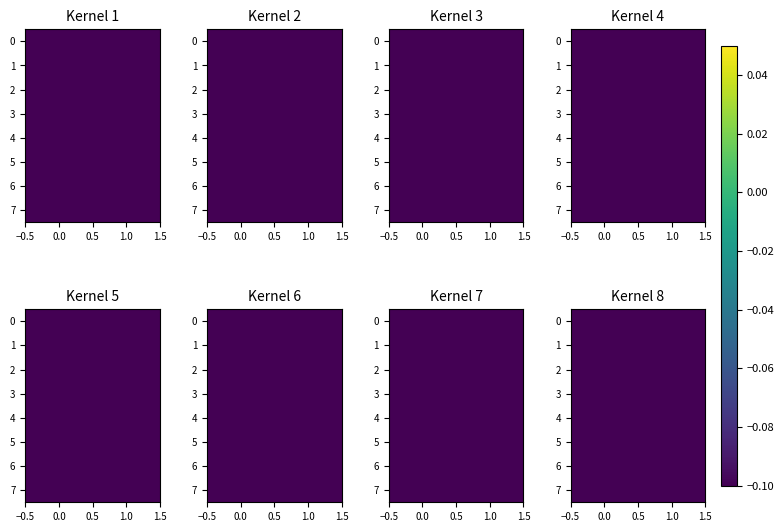

Count the number of data series in this chart.

8